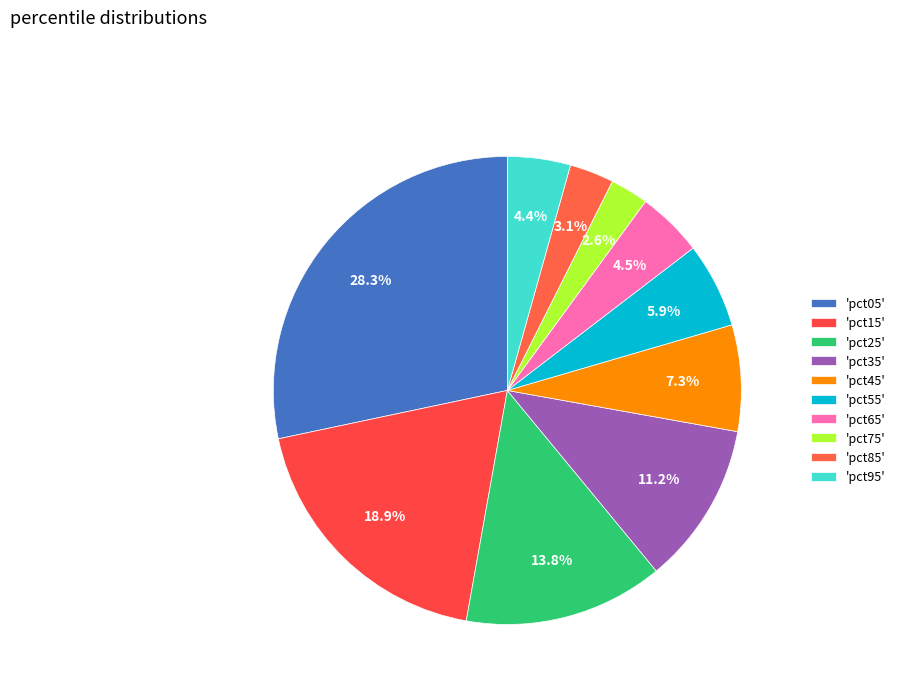

Count the number of slices in the pie.

10